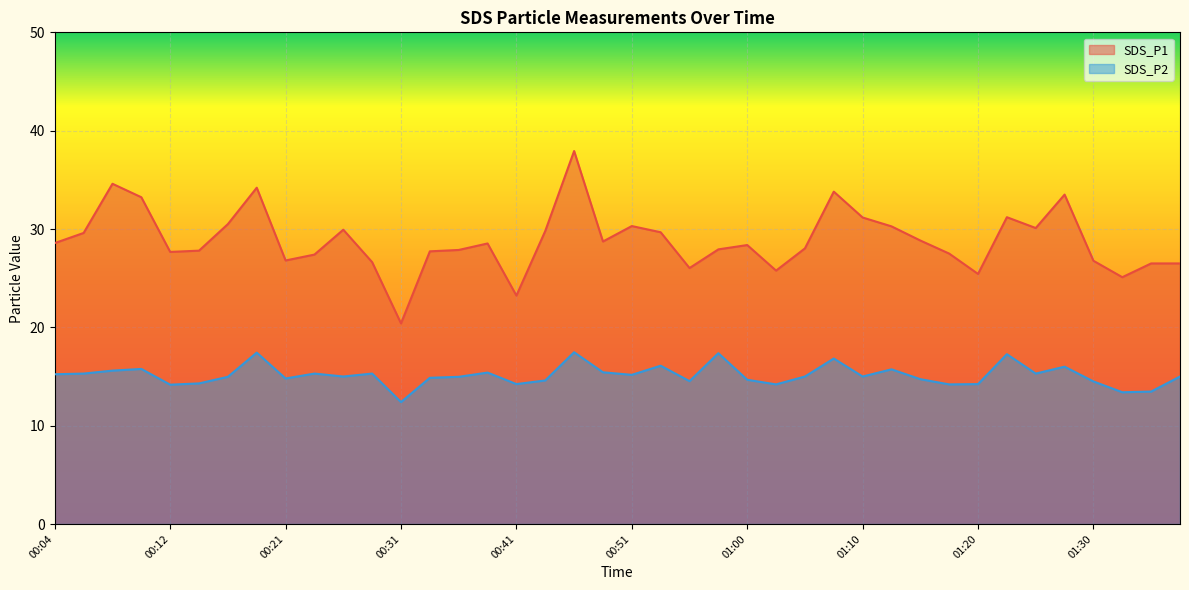

At 00:16, list the series in order from largest to smallest.

SDS_P1, SDS_P2